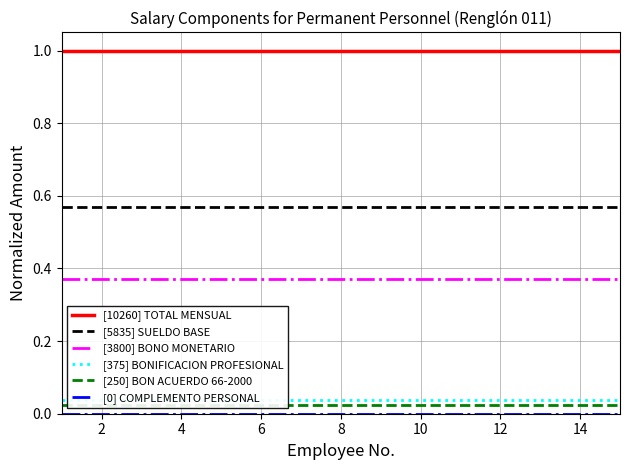

True or false: [3800] BONO MONETARIO and [0] COMPLEMENTO PERSONAL intersect in this chart.

False